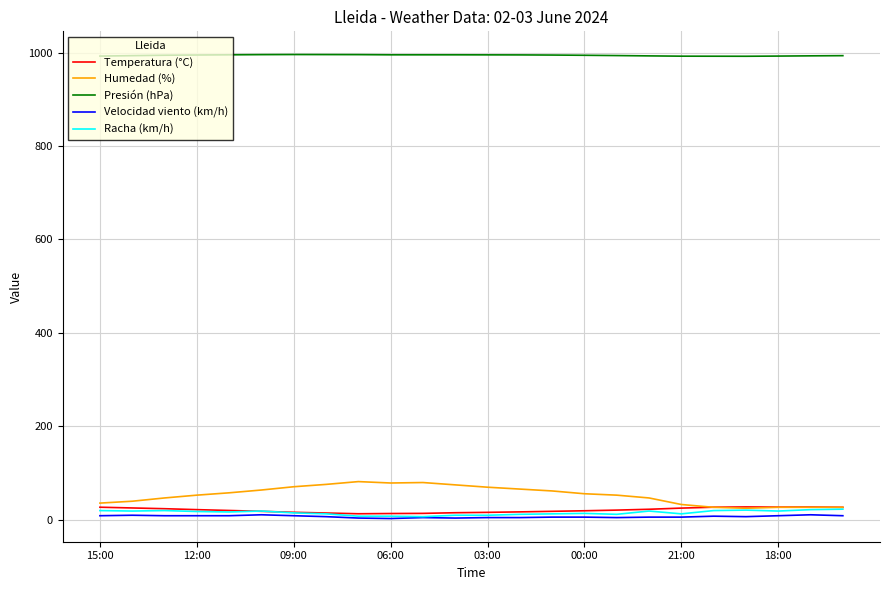

True or false: Velocidad viento (km/h) and Humedad (%) intersect in this chart.

False